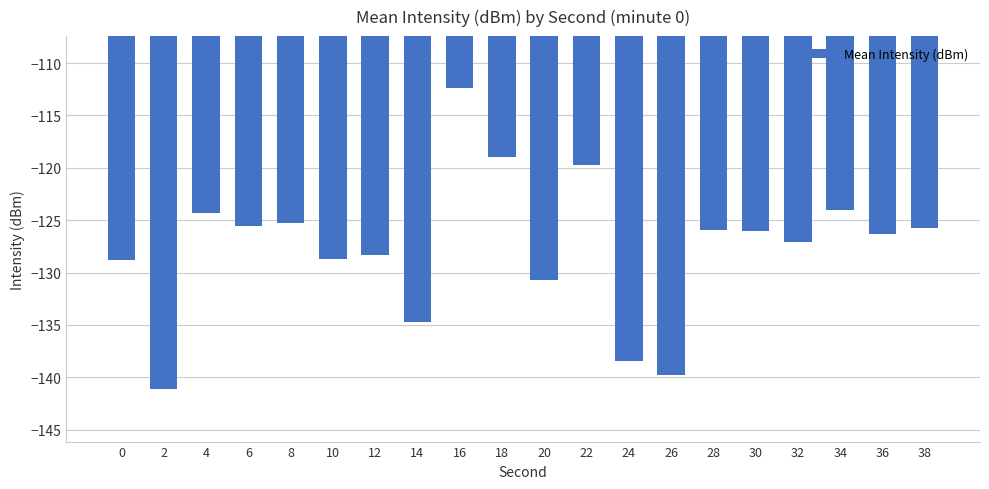

How many data points does each series have?

20